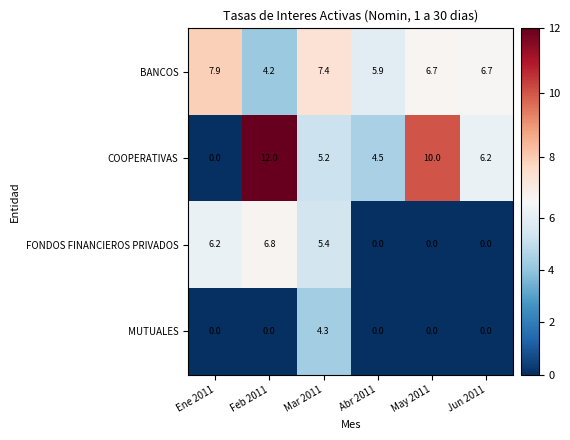

Rank the series at Feb 2011 from lowest to highest value.

MUTUALES, BANCOS, FONDOS FINANCIEROS PRIVADOS, COOPERATIVAS